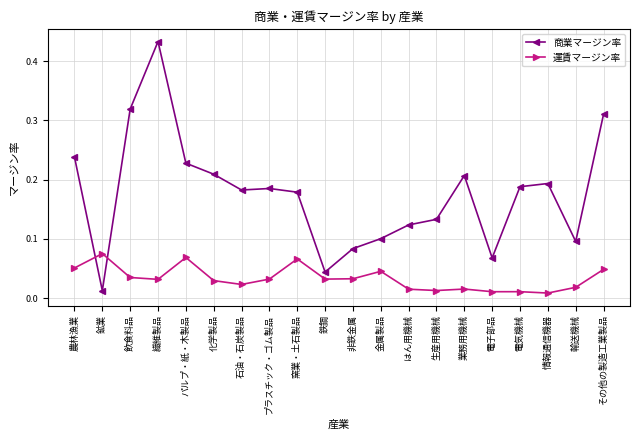

What is the label of the 1st point from the left?

農林漁業